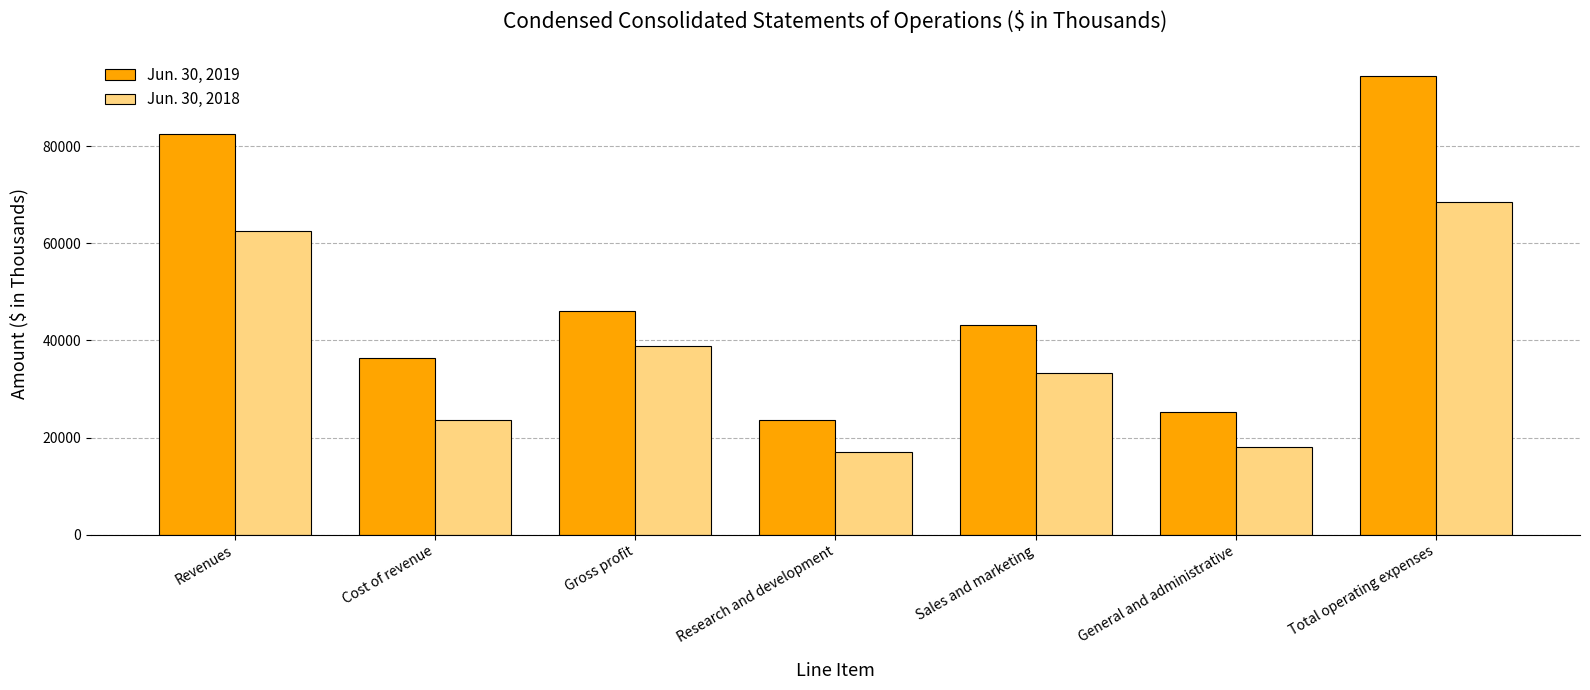

Reading right to left, what are all the values shown in this chart?

Jun. 30, 2019: 94460	25318	43144	23722	46085	36426	82511
Jun. 30, 2018: 68419	18125	33323	16970	38817	23654	62471